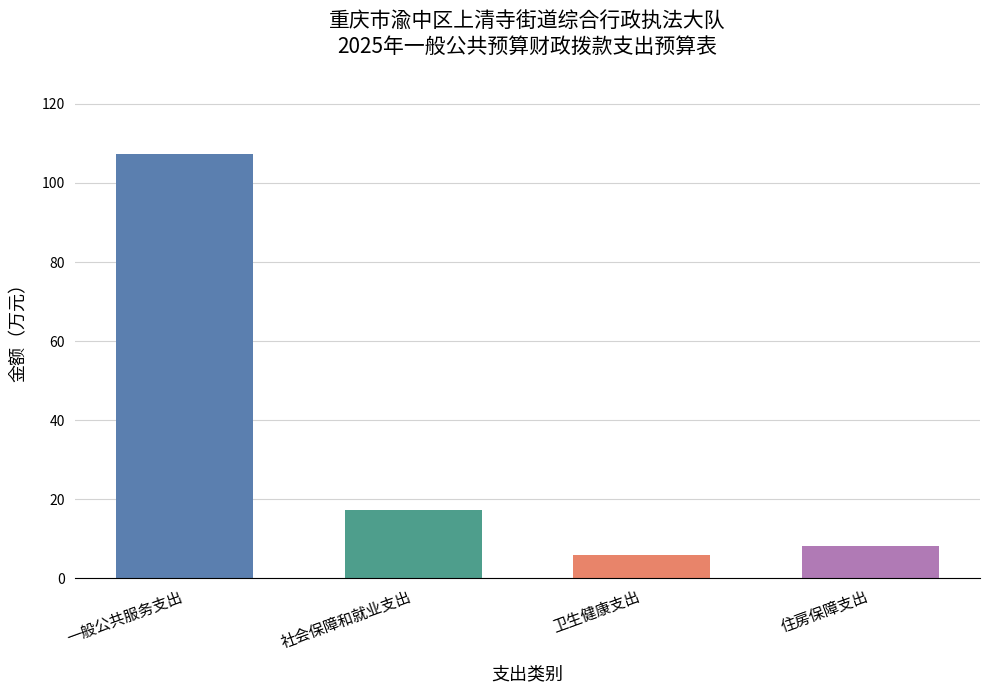

What is the ratio of the value at 一般公共服务支出 to the value at 社会保障和就业支出?

6.2